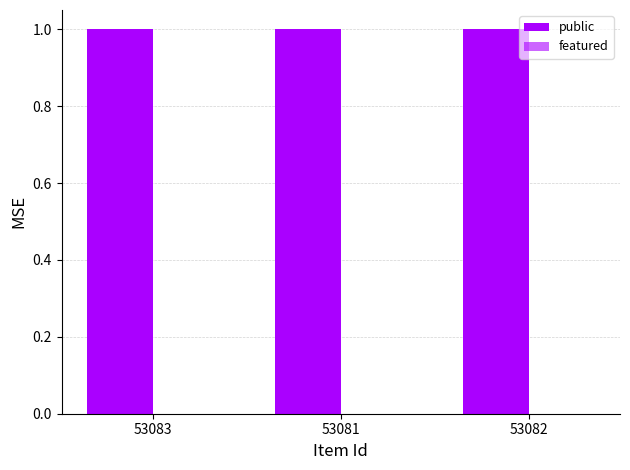

How many bars are there in total?

6